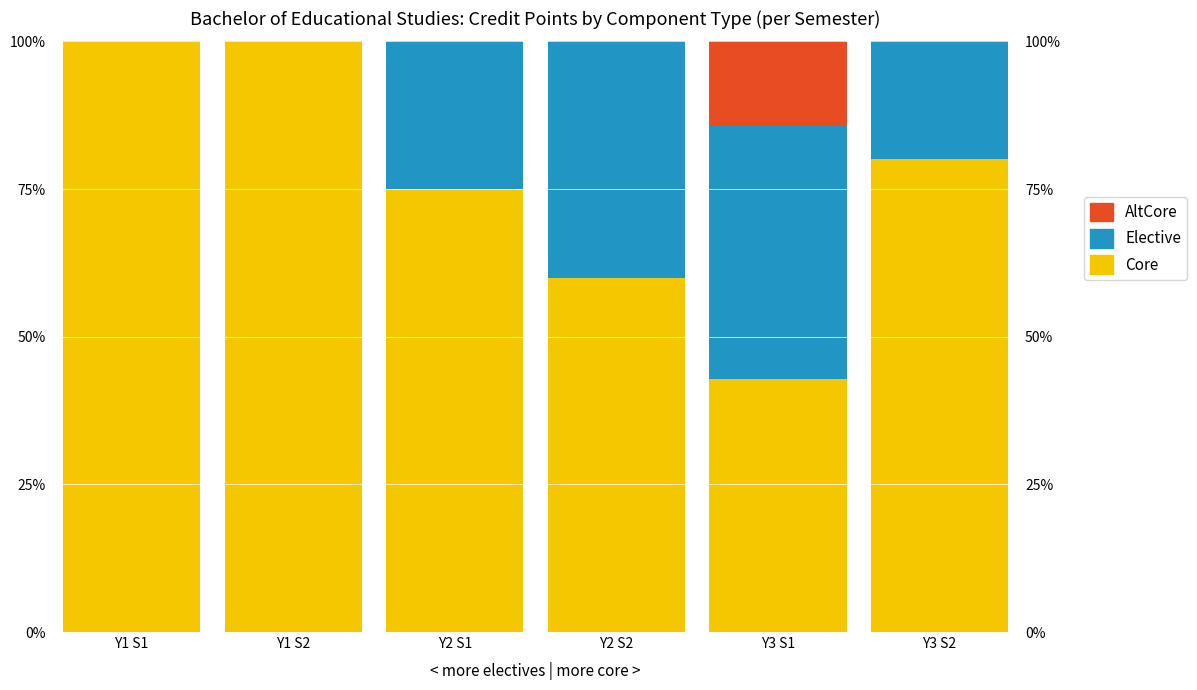

Between Y1 S1 and Y1 S2, which series saw the biggest shift?

Core